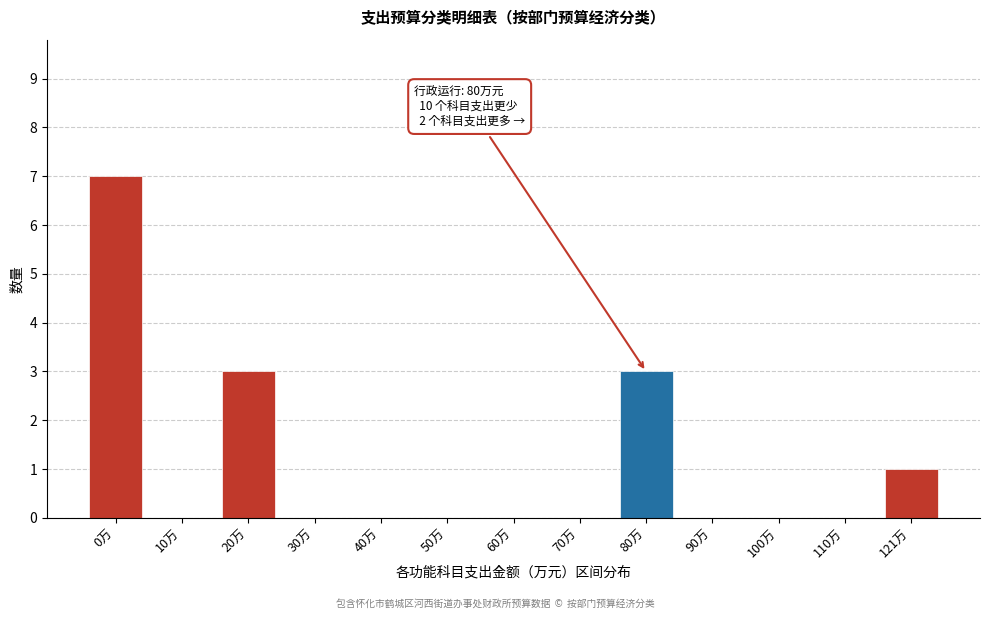

Reading left to right, what are all the values shown in this chart?

0万=7	10万=0	20万=3	30万=0	40万=0	50万=0	60万=0	70万=0	80万=3	90万=0	100万=0	110万=0	121万=1